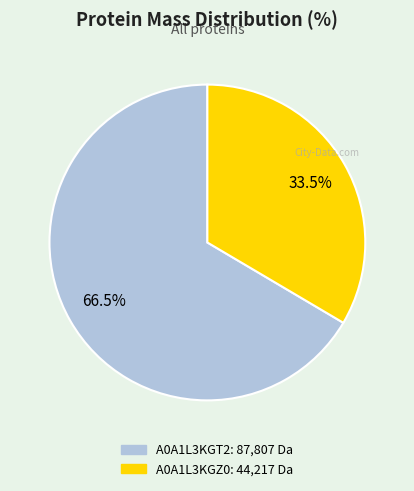

Does A0A1L3KGZ0 represent more than half of the total?

No